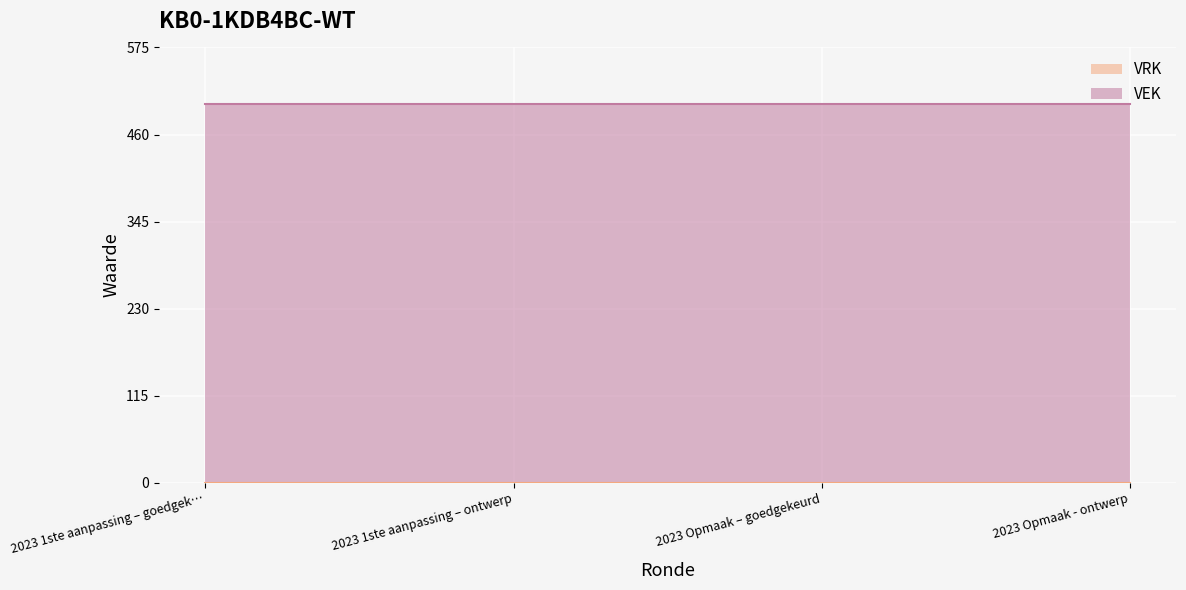

What is the average value of the VEK series?

500